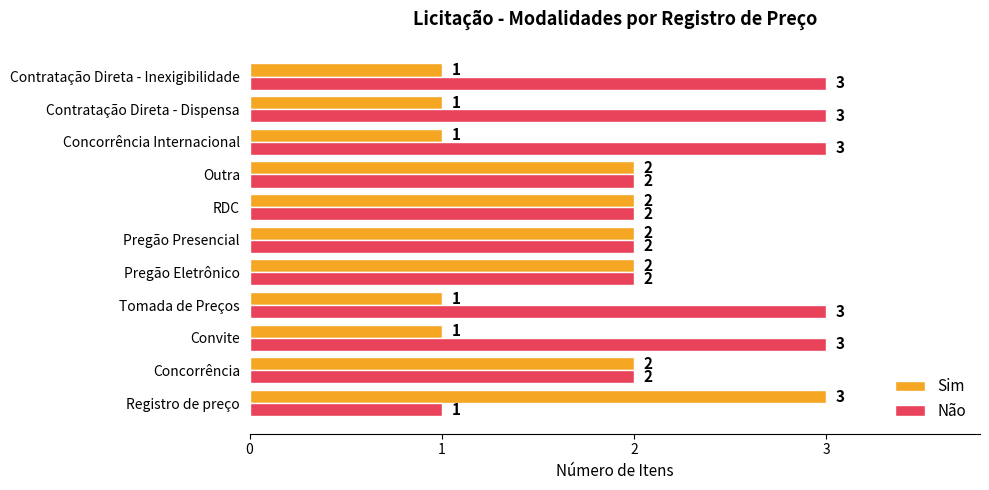

List the series in order of their overall mean, highest first.

Não, Sim